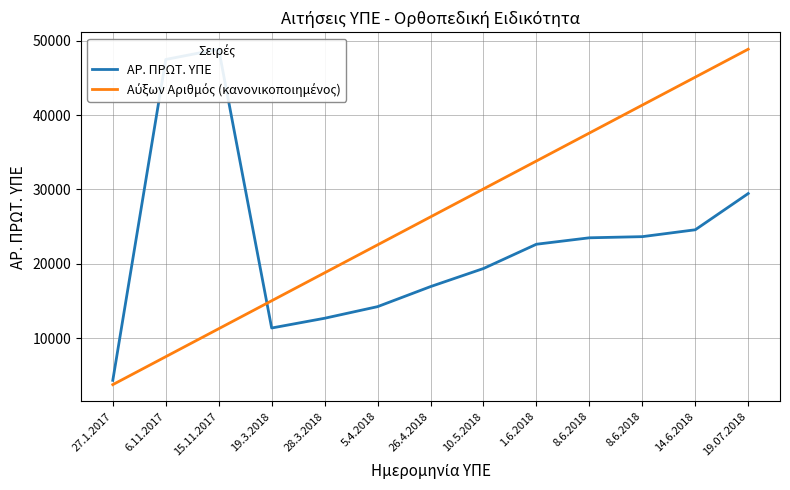

Reading left to right, extract all data points from this chart.

ΑΡ. ΠΡΩΤ. ΥΠΕ: 27.1.2017=4337.0	6.11.2017=47482.0	15.11.2017=48865.0	19.3.2018=11373.0	28.3.2018=12684.0	5.4.2018=14245.0	26.4.2018=16940.0	10.5.2018=19374.0	1.6.2018=22637.0	8.6.2018=23503.0	8.6.2018=23658.0	14.6.2018=24582.0	19.07.2018=29457.0
Αύξων Αριθμός (κανονικοποιημένος): 27.1.2017=3758.8	6.11.2017=7517.7	15.11.2017=11276.5	19.3.2018=15035.4	28.3.2018=18794.2	5.4.2018=22553.1	26.4.2018=26311.9	10.5.2018=30070.8	1.6.2018=33829.6	8.6.2018=37588.5	8.6.2018=41347.3	14.6.2018=45106.2	19.07.2018=48865.0